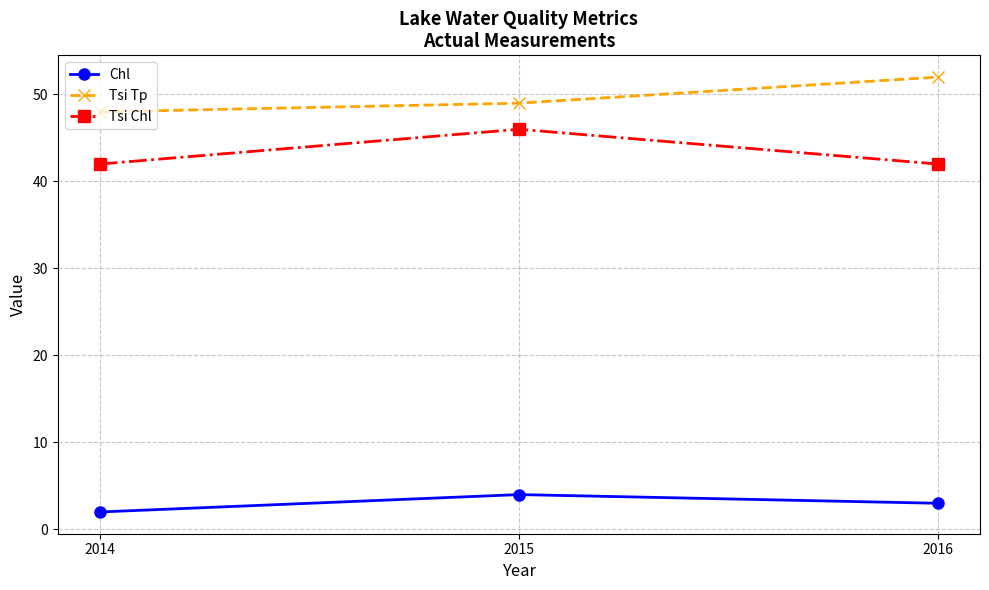

What is the lowest value of the Tsi Chl series?

42